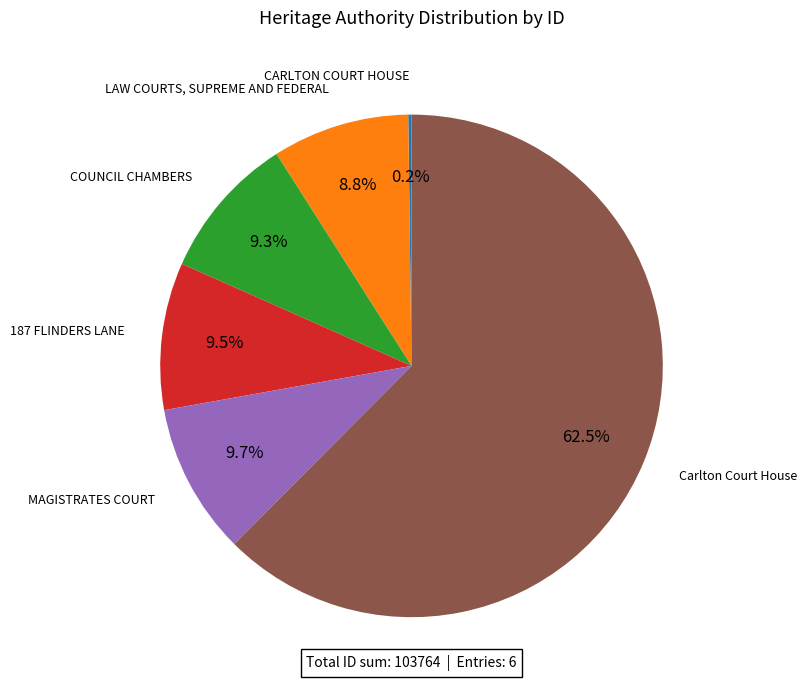

Which category has the biggest portion of the pie?

Carlton Court House